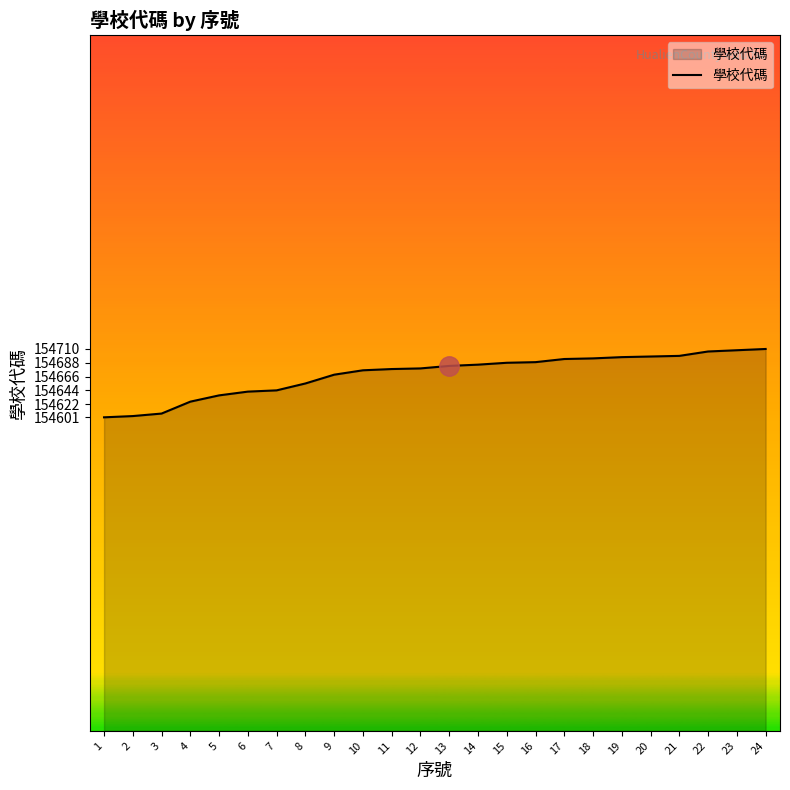

Which has a higher value, 1 or 5?

5